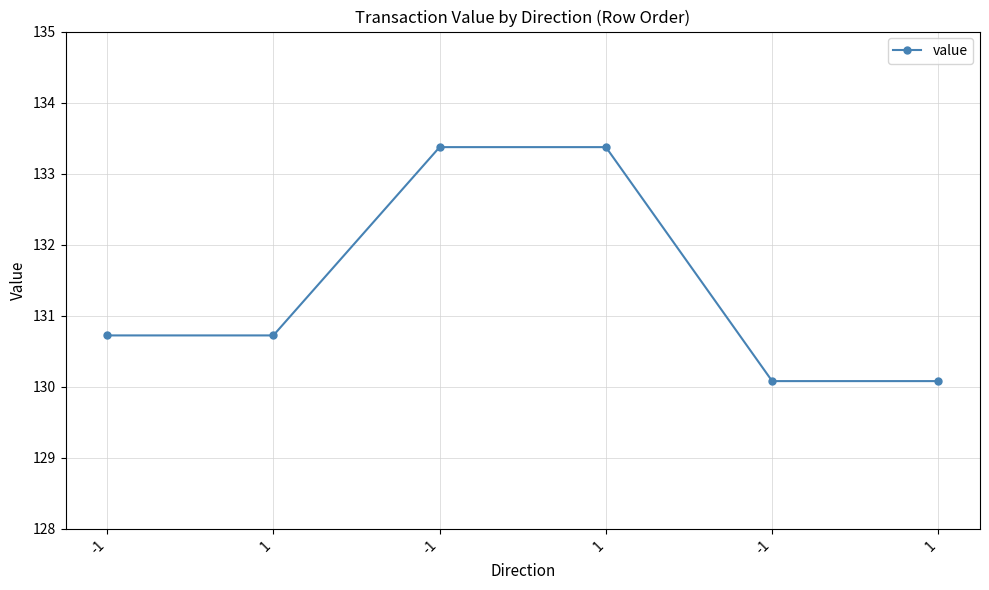

Is this an area chart (filled region under the line)?

No